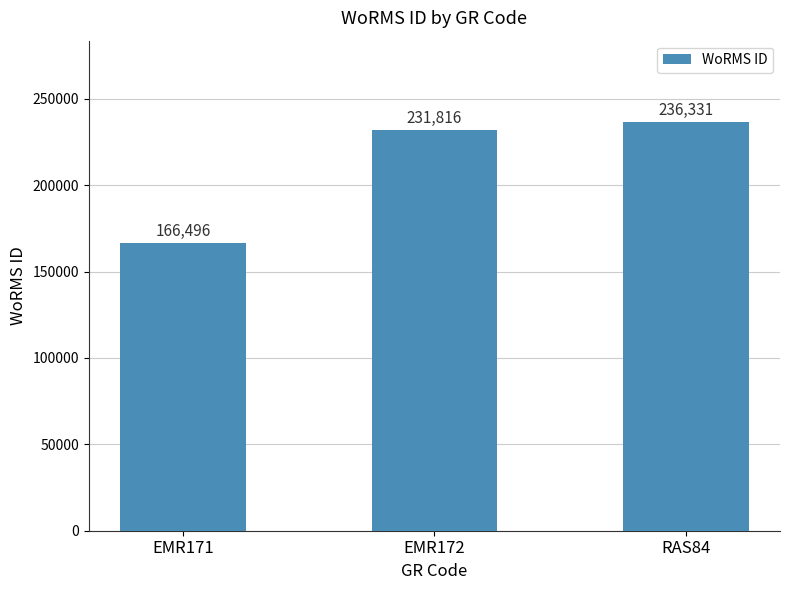

Are the bars grouped side by side (vs. stacked)?

No